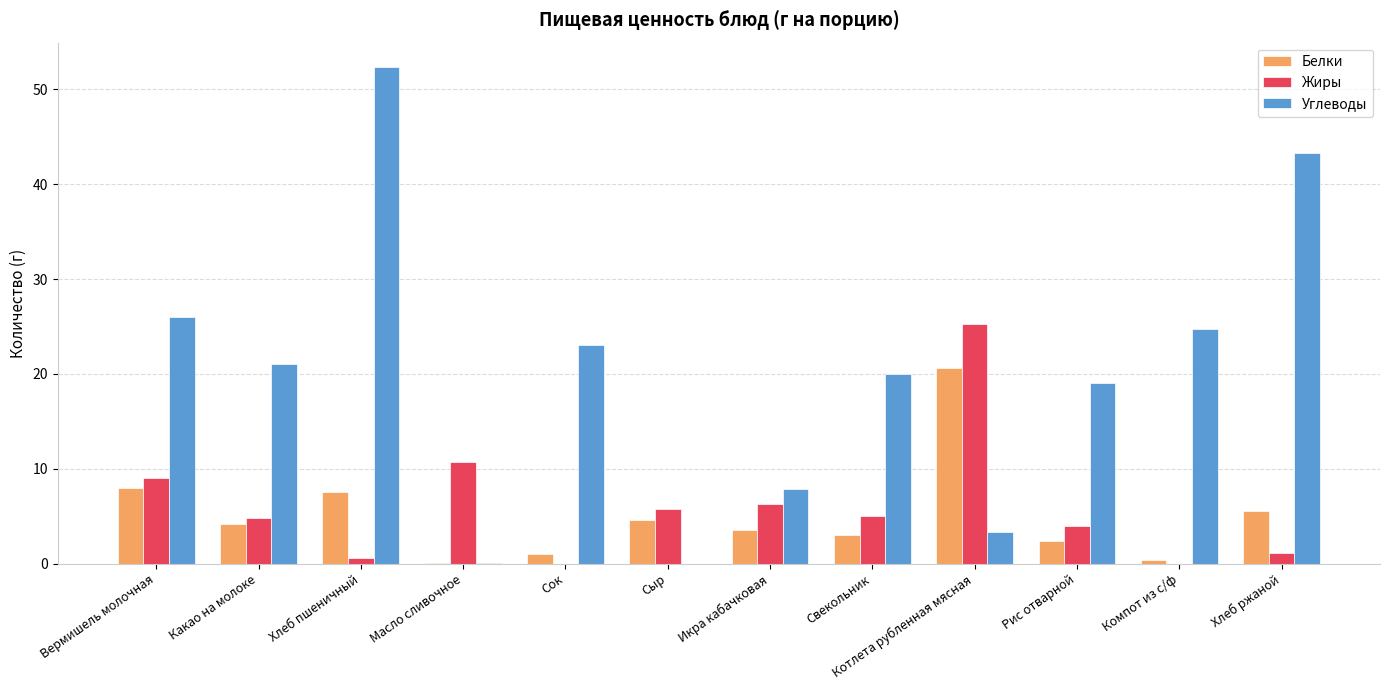

Is it true that Белки equals 5.6 at Хлеб ржаной?

True